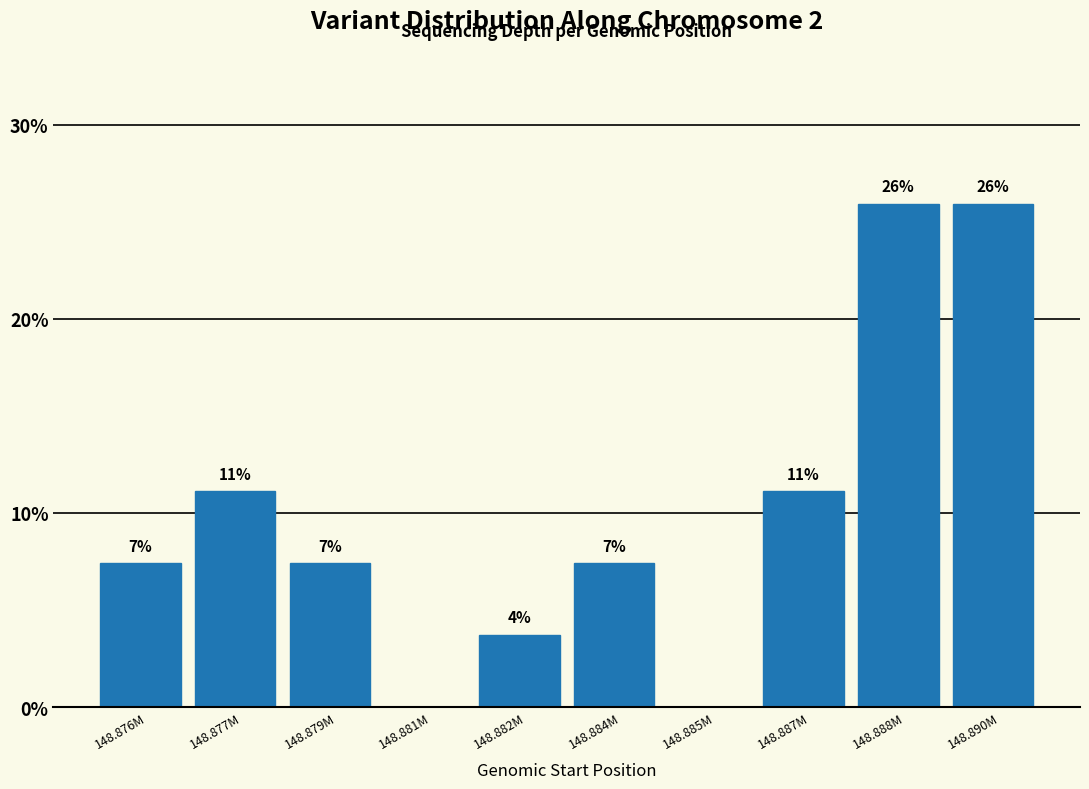

Are the bars horizontal?

No